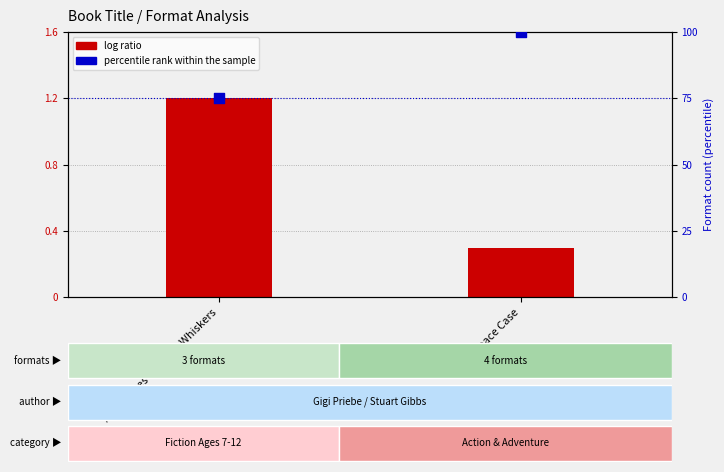

Which series has the widest spread of Y values?

percentile rank within the sample